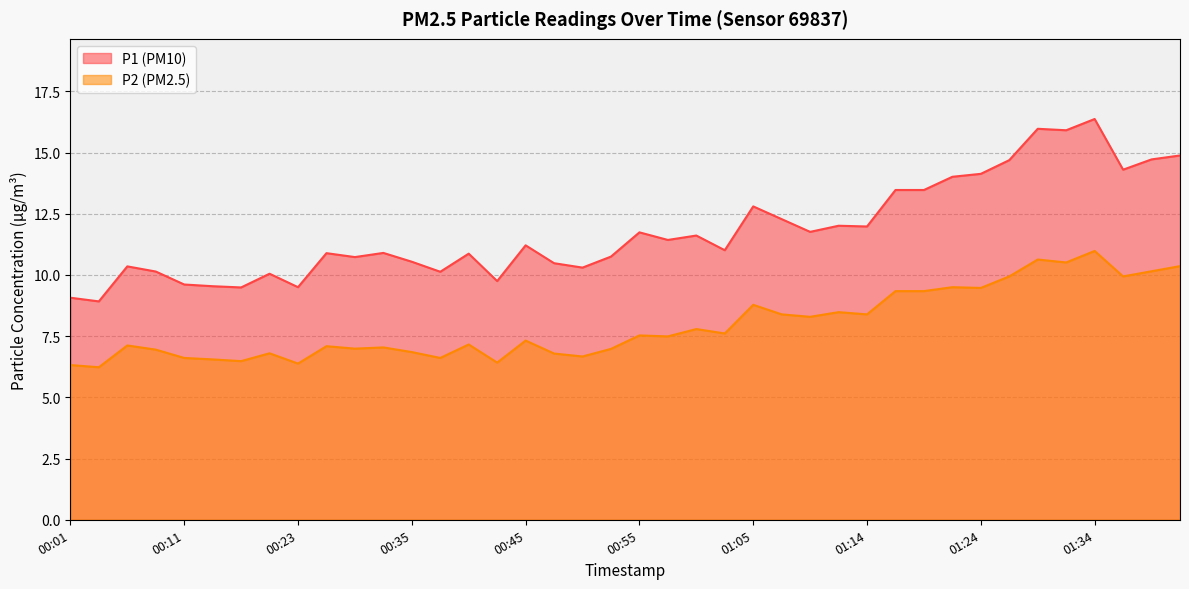

How many lines are shown in the chart?

2